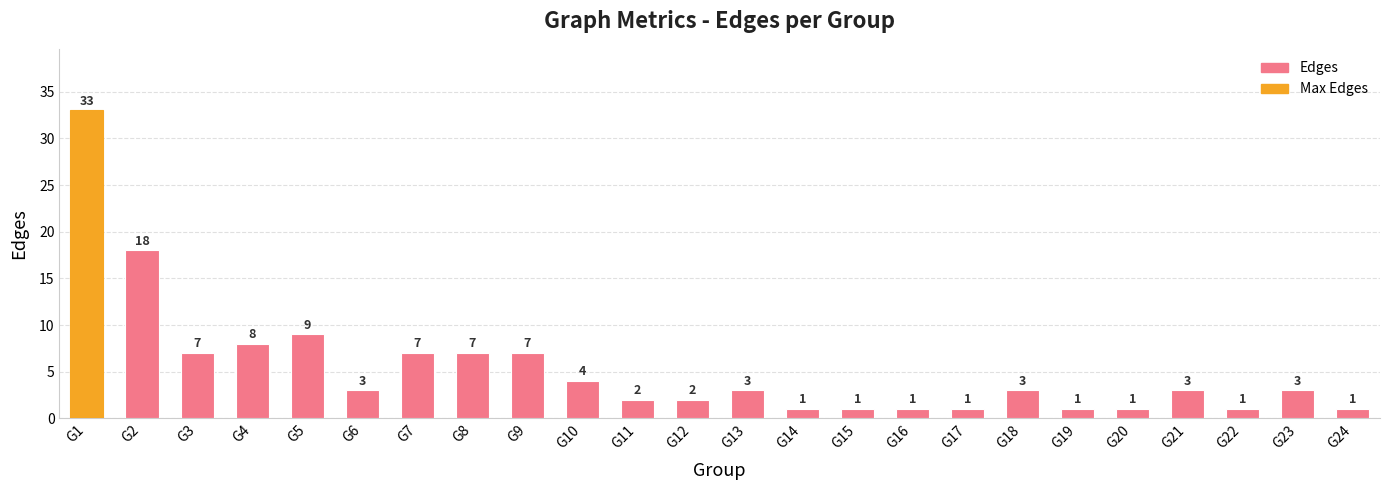

At which label does the data first exceed 3?

G1